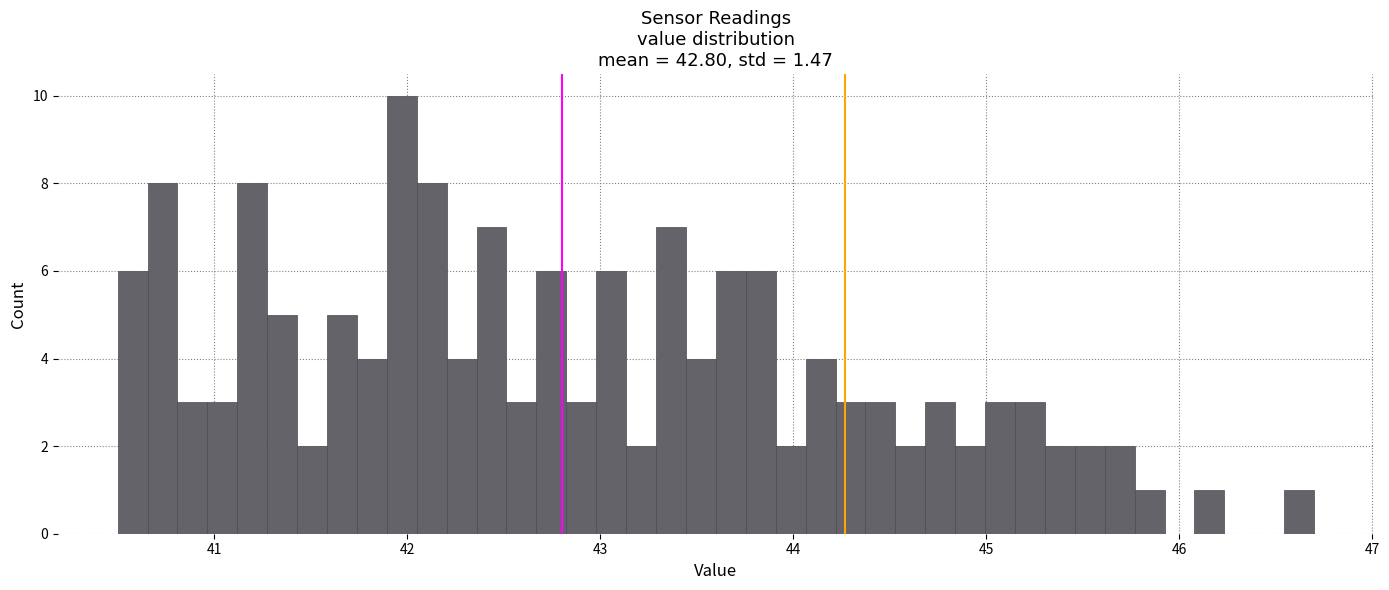

Around what value on the x-axis is the tallest bar? Give the approximate position of its centre, as read against the axis.

42.0